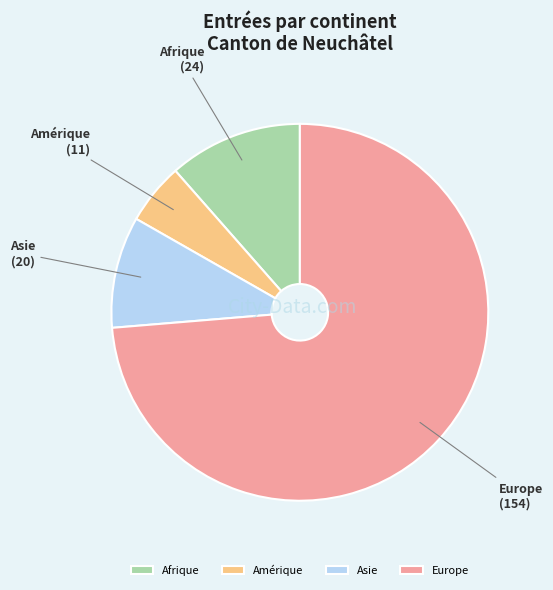

Do Afrique and Amérique together represent more than half of the pie?

No